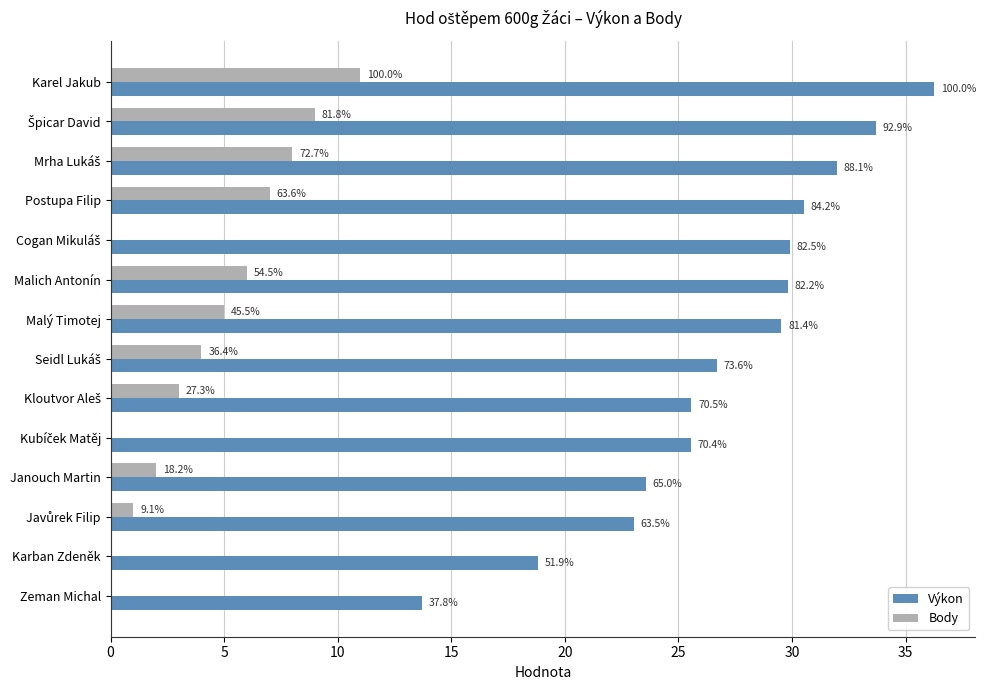

What are all the series names shown in the legend?

Výkon, Body